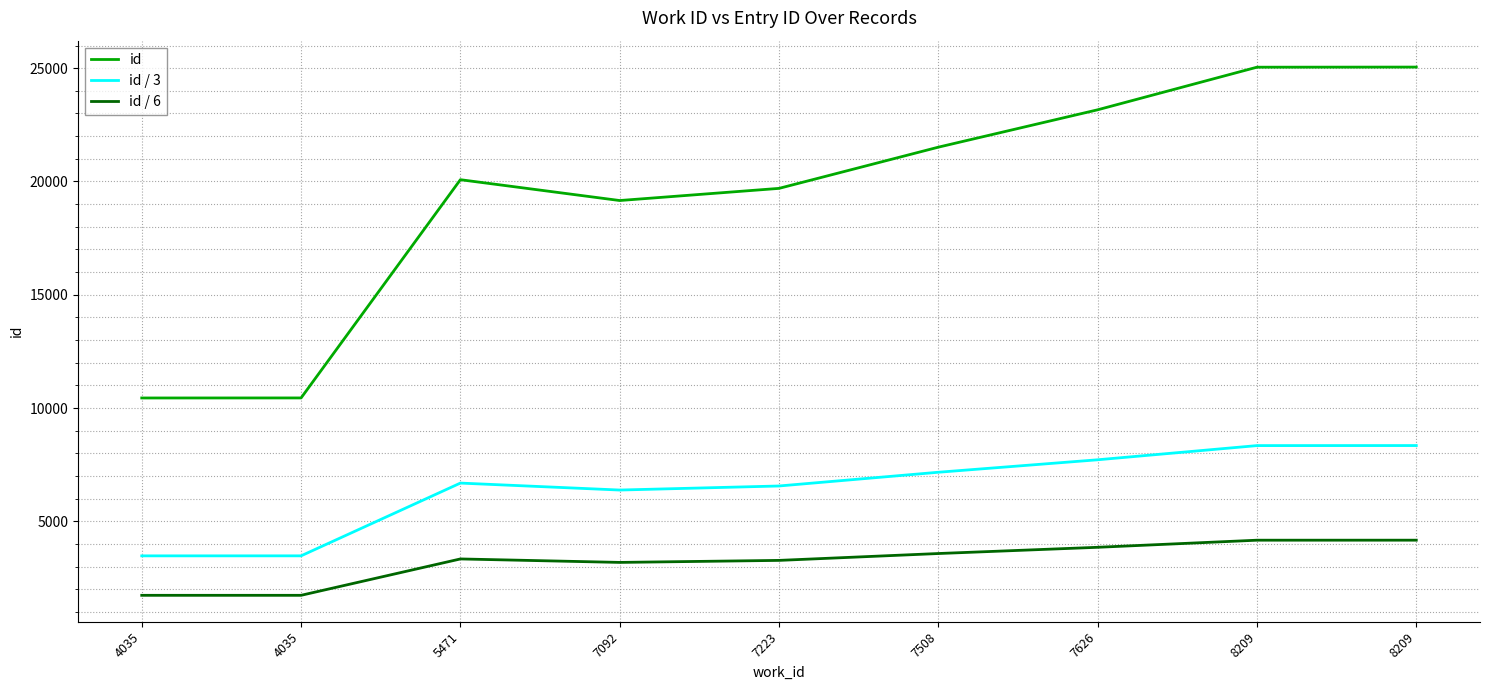

True or false: id and id / 6 intersect in this chart.

False